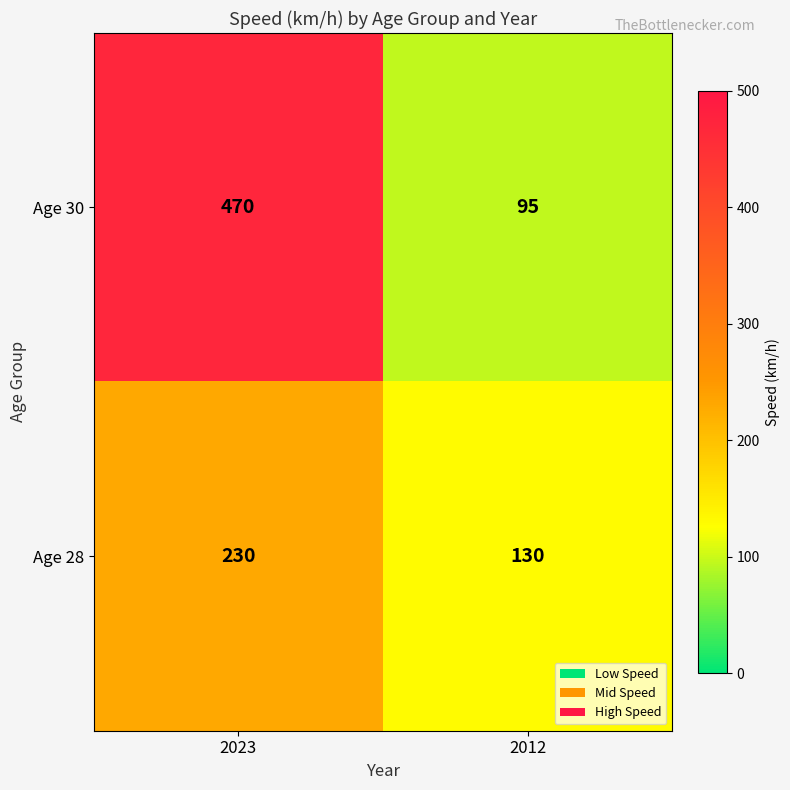

Reading left to right, transcribe all the data shown in this chart.

Age 30: 2023=470	2012=95
Age 28: 2023=230	2012=130